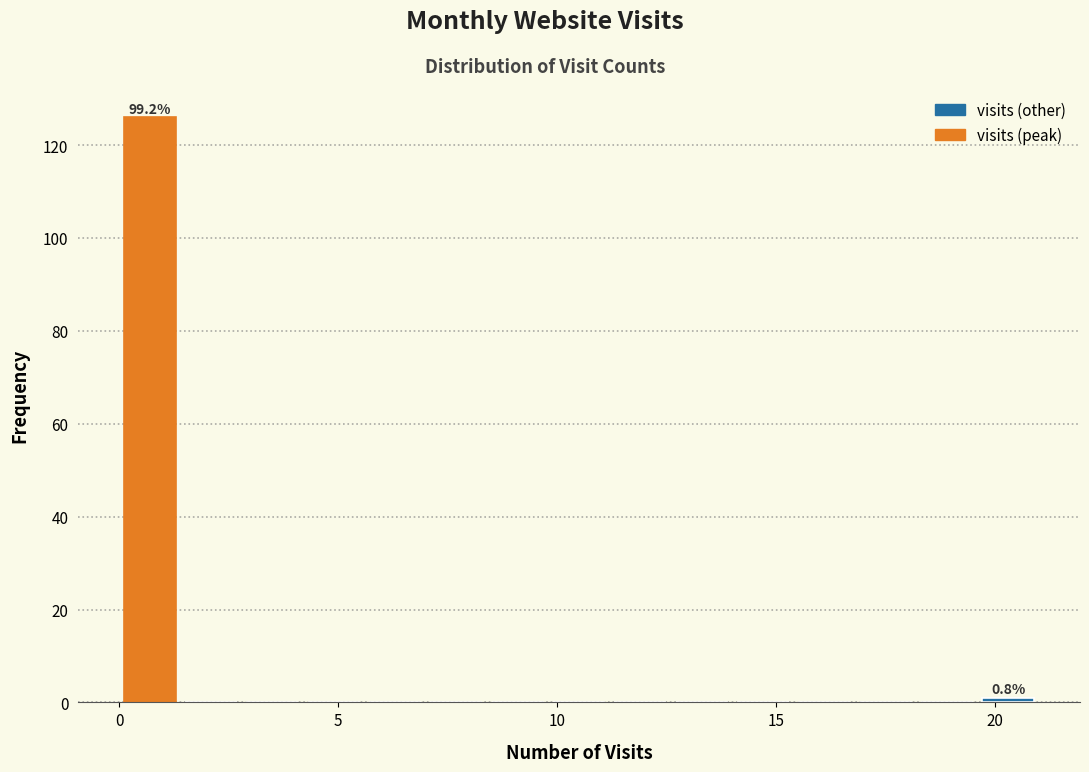

Read against the x-axis, roughly where is the centre of the tallest bar?

0.5